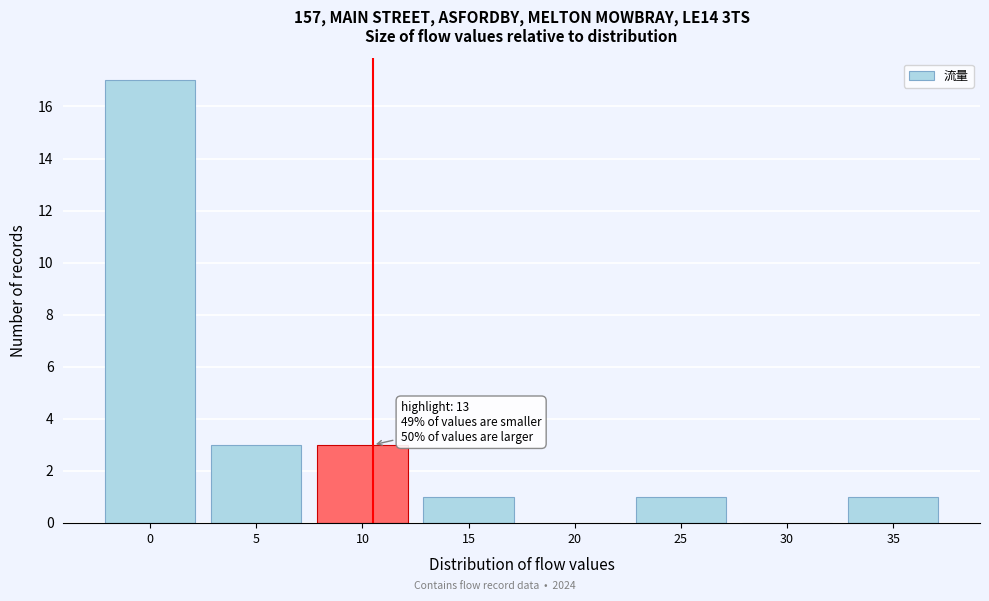

Reading right to left, transcribe all the data shown in this chart.

35=1	30=0	25=1	20=0	15=1	10=3	5=3	0=17